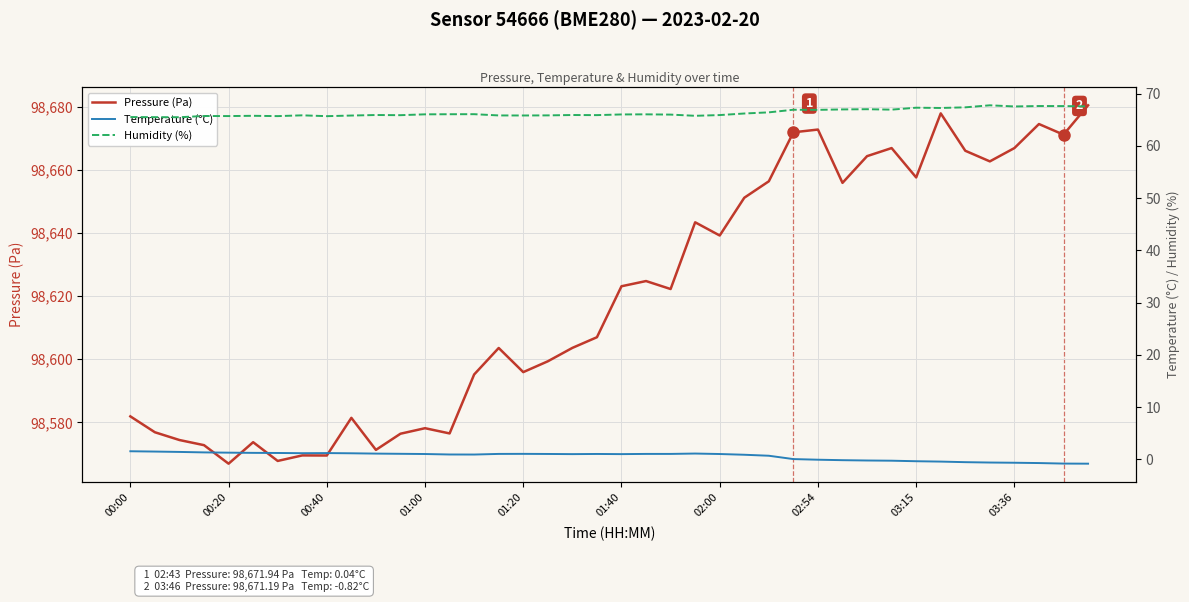

What is the average value of the Temperature (°C) series?

0.6